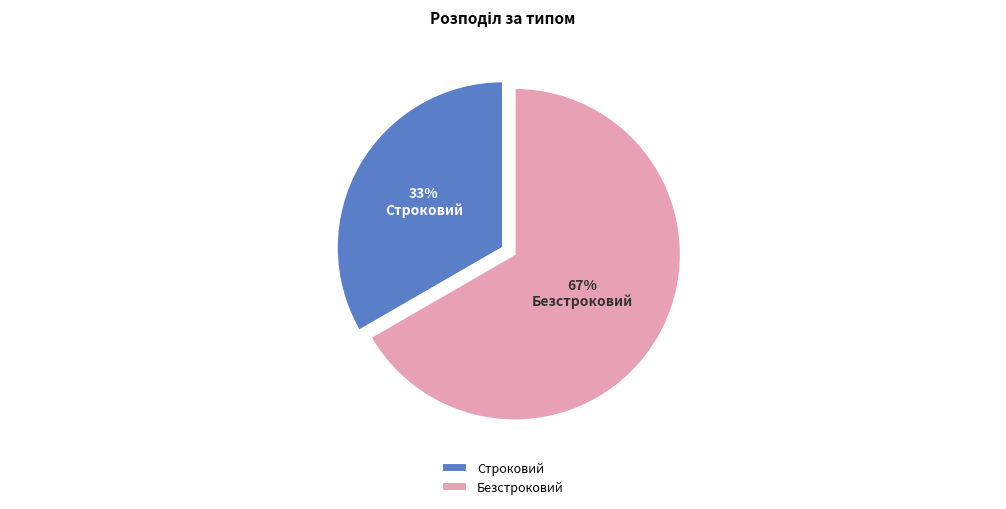

To the nearest percent, what is the average slice percentage?

50%